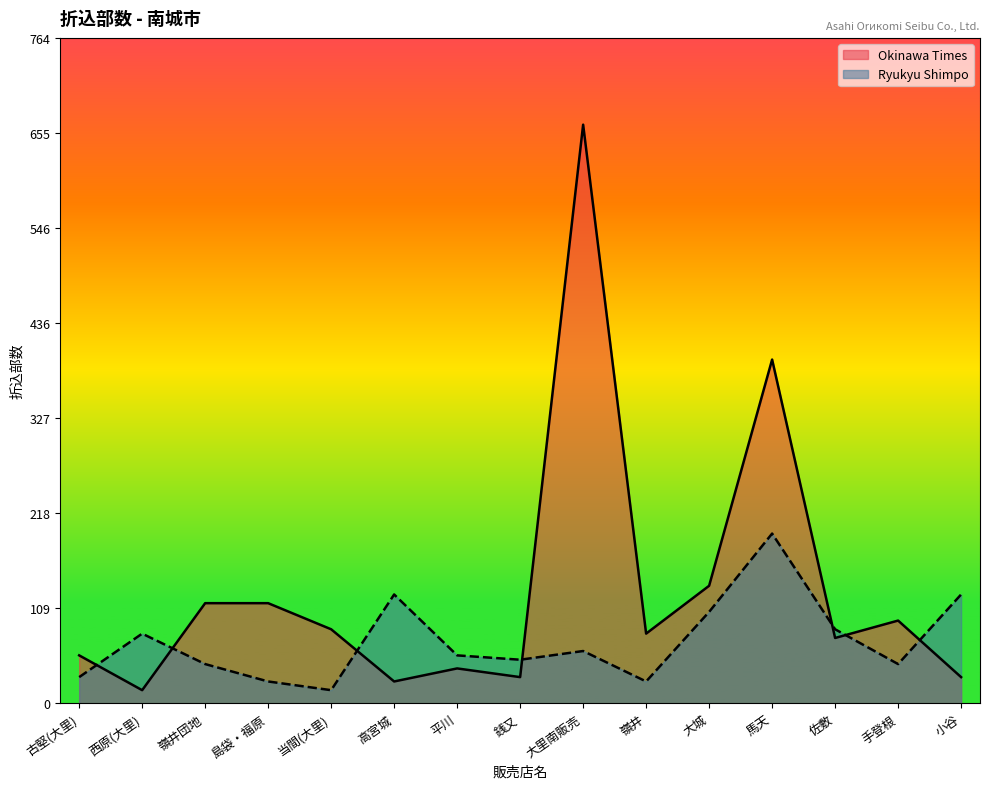

At which label is Okinawa Times closest to 340?

馬天